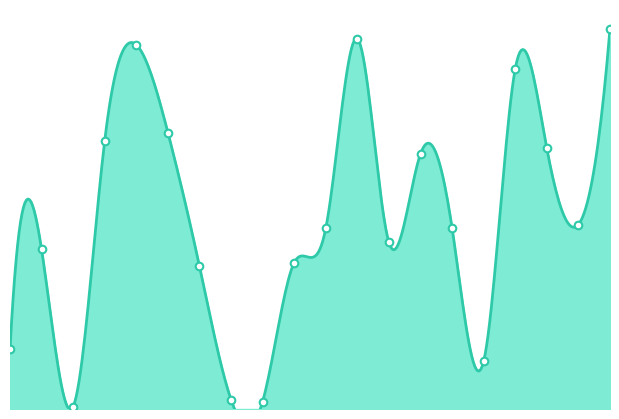

What is the ratio of the value at 5 to the value at 9?

48.6